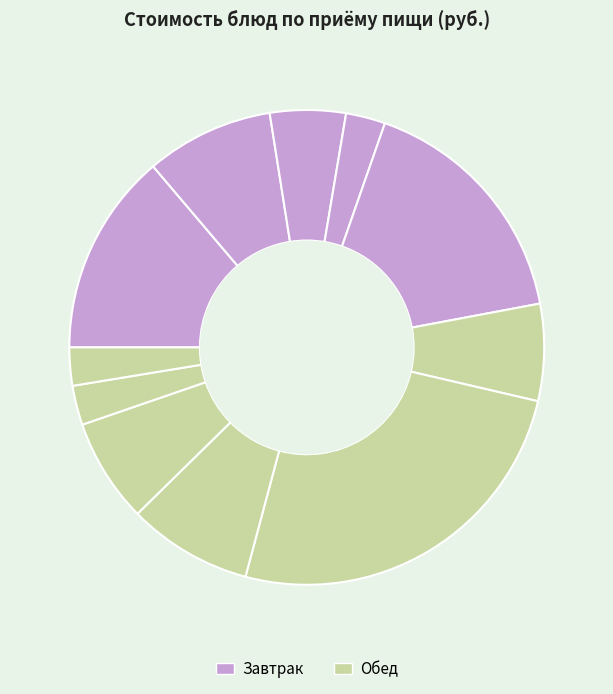

How many slices are in this pie chart?

11